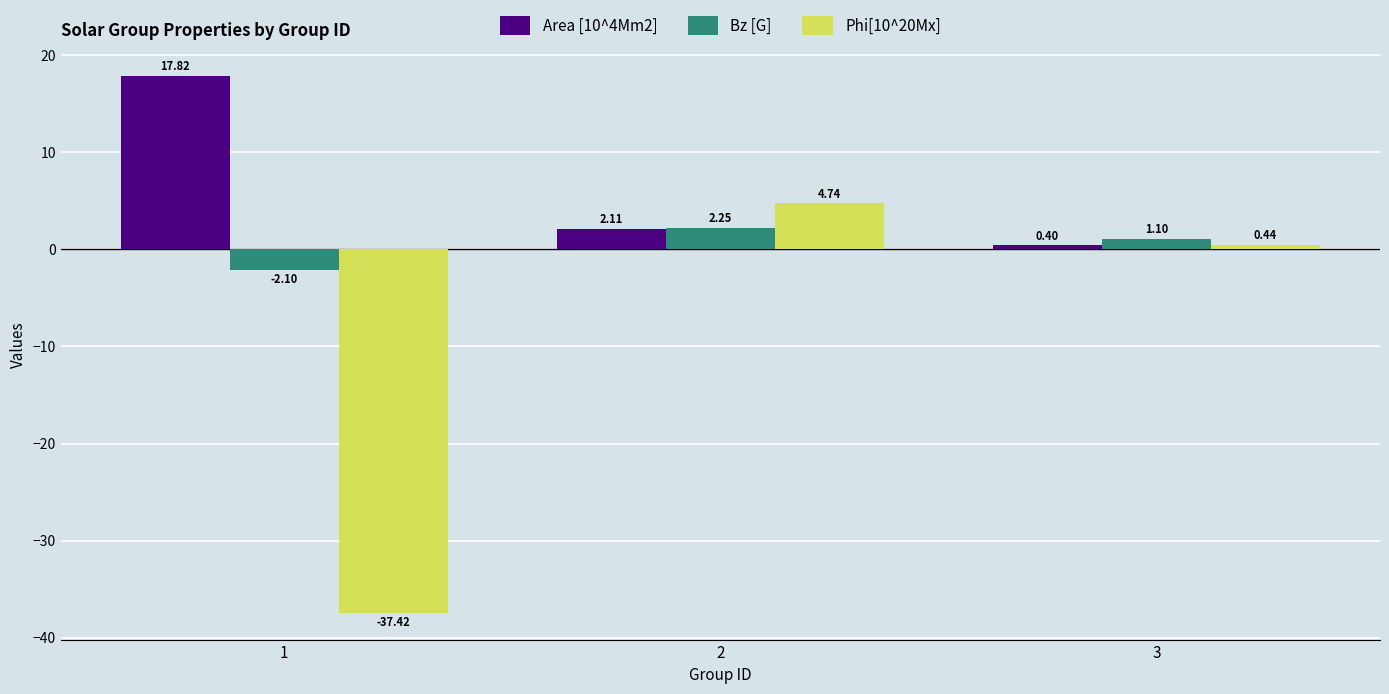

Where is Area [10^4Mm2] nearest to the value 9?

2